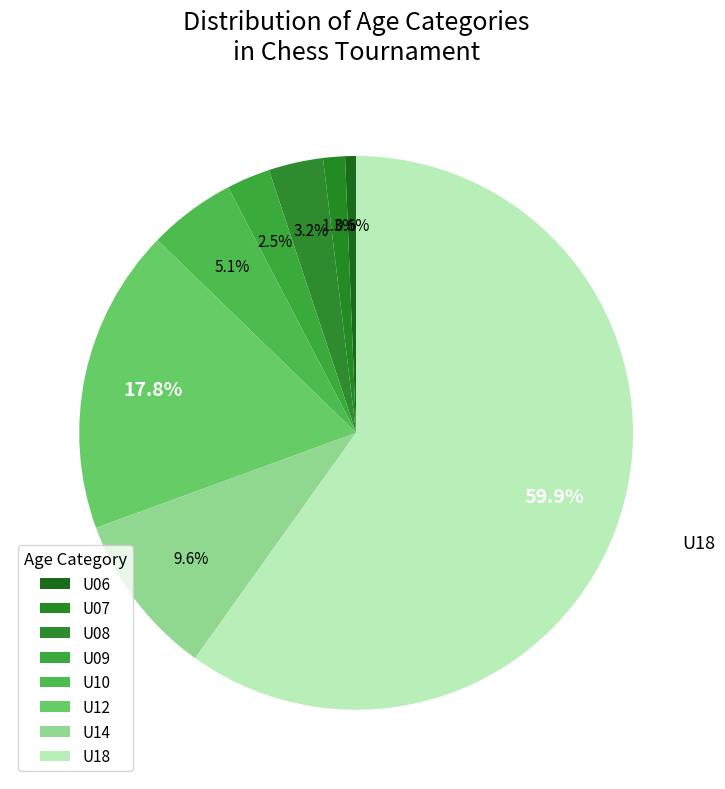

How many segments does this pie chart have?

8